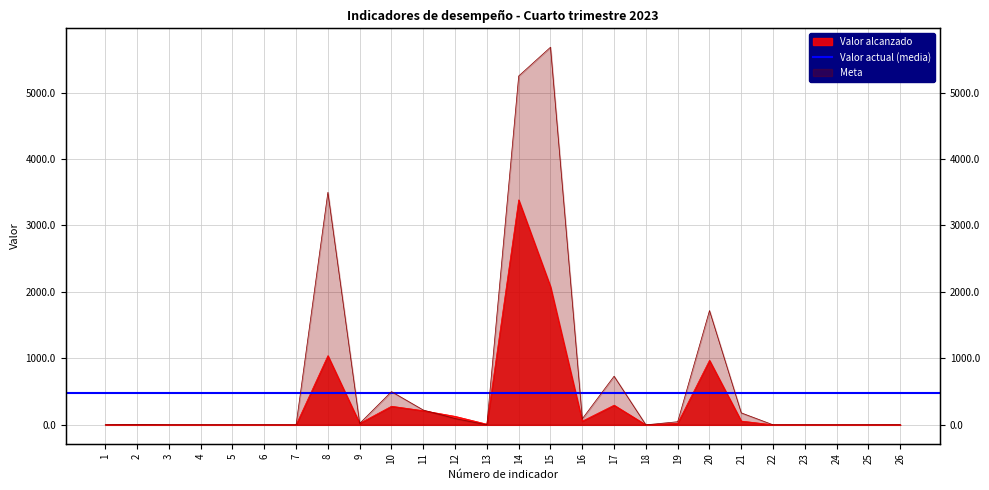

What is the value of the Valor alcanzado point at the 11th from the left?

213.0